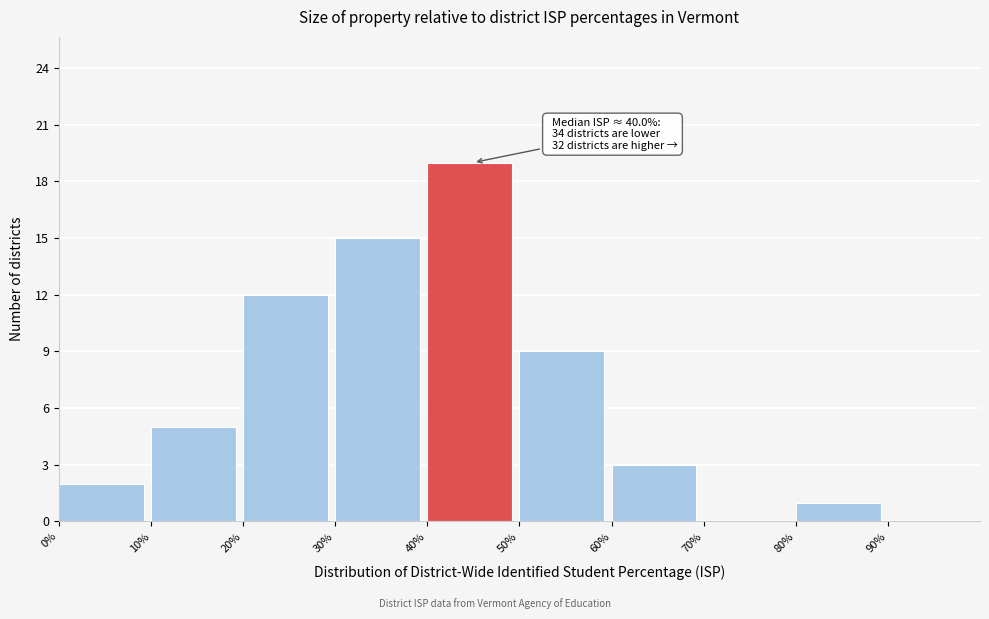

Over which range of the x-axis is the bar tallest?

40% to 50%